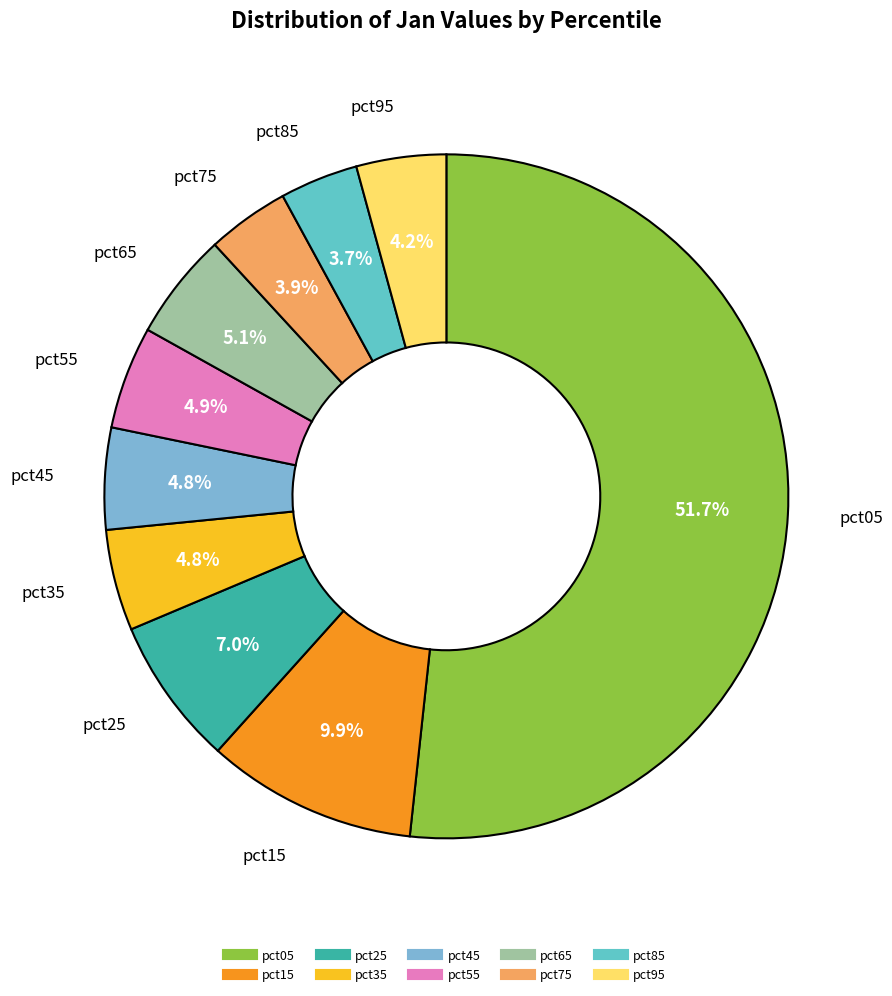

Combined, what portion of the pie is pct85 and pct55?

8.6%